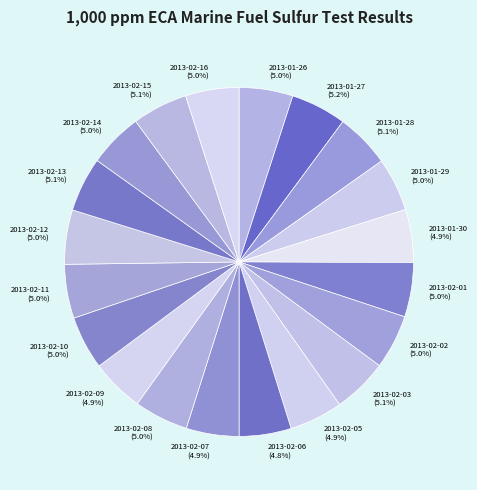

What percentage is the 2013-02-14 slice, to the nearest percent?

5%